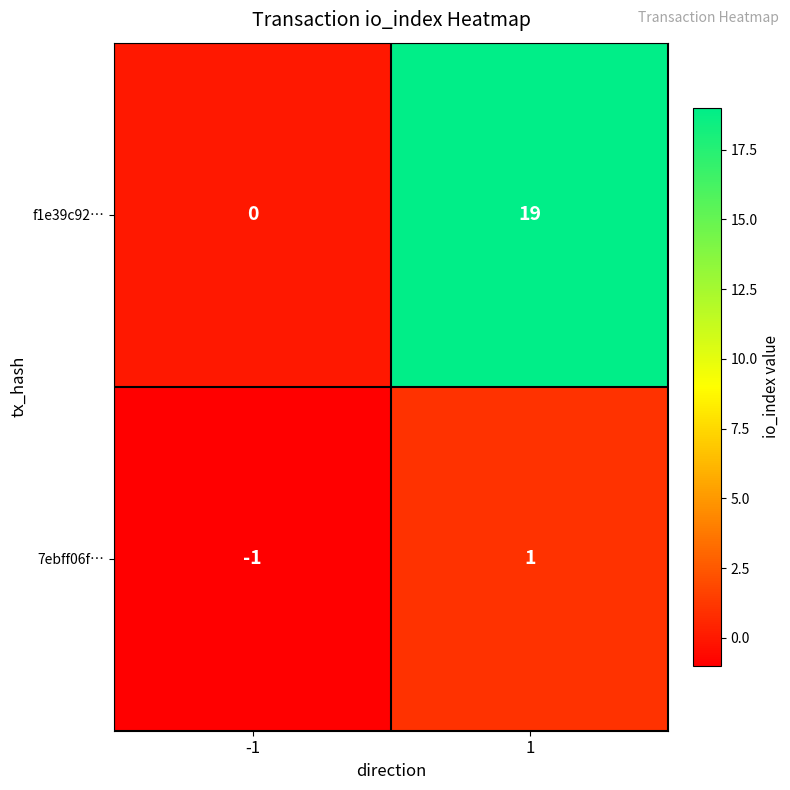

Reading left to right, extract all data points from this chart.

f1e39c92…: 0	19
7ebff06f…: -1	1